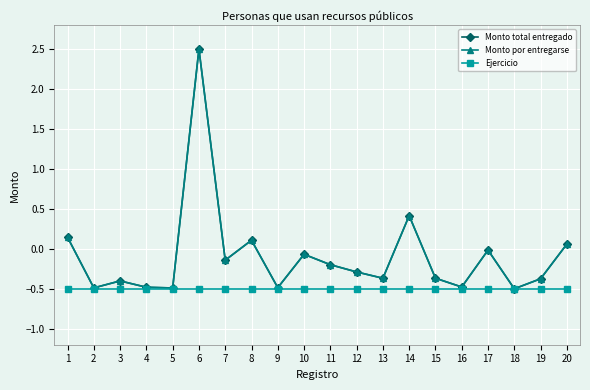

Does the chart have visible grid lines?

Yes